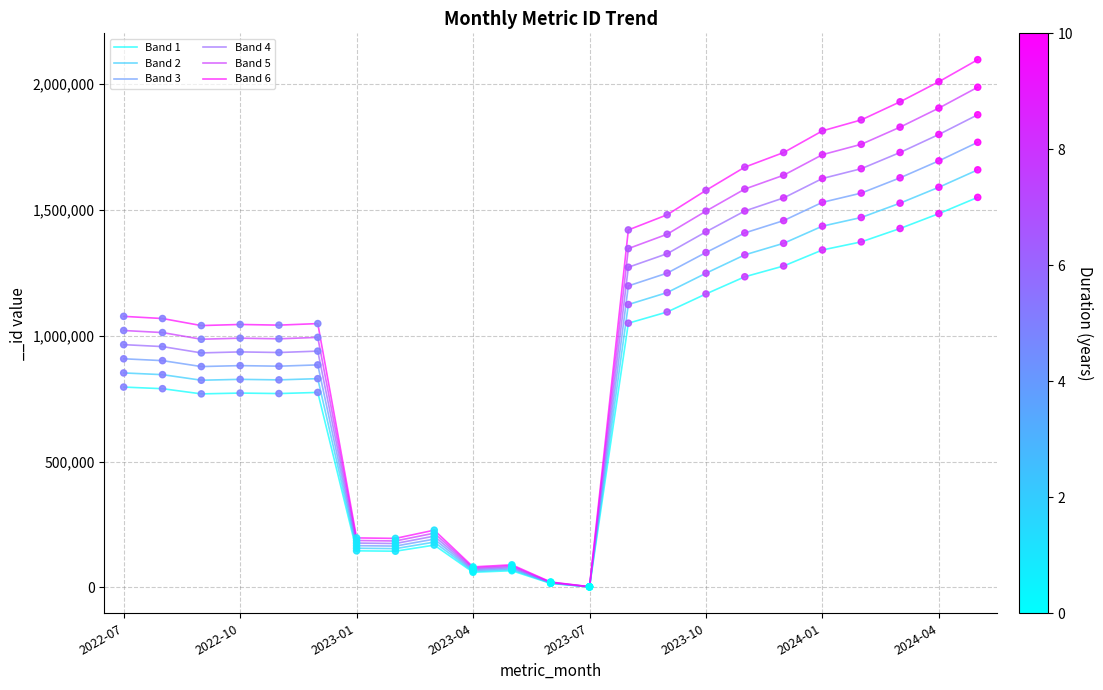

Which series has the widest spread of values?

Band 6